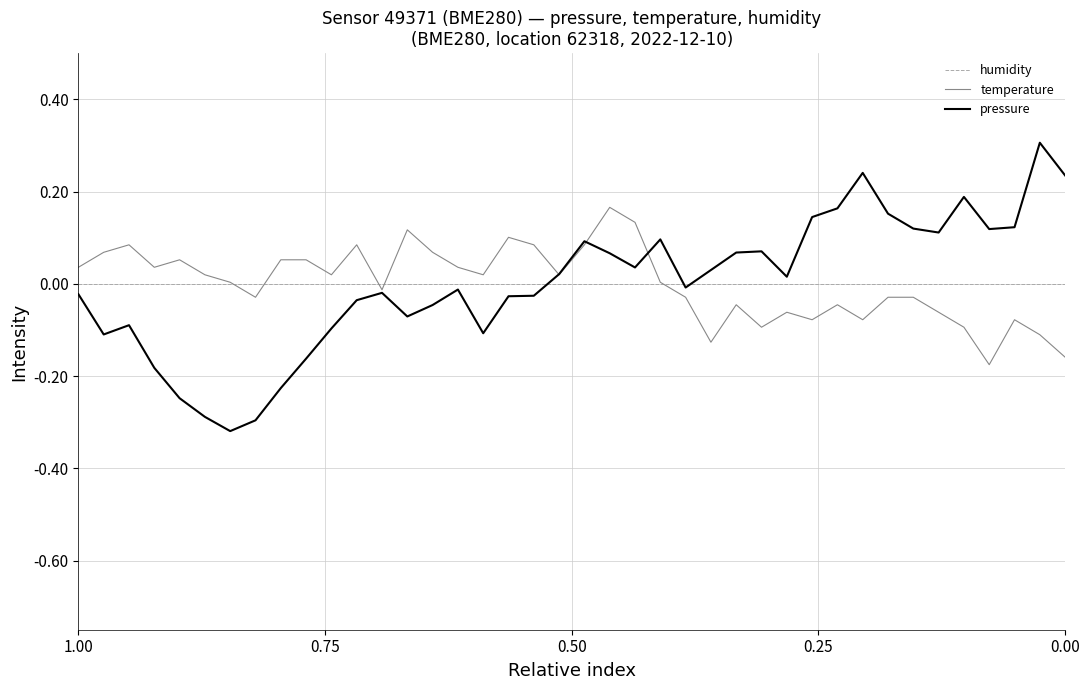

True or false: humidity has more than 2 points higher than both neighbors.

False